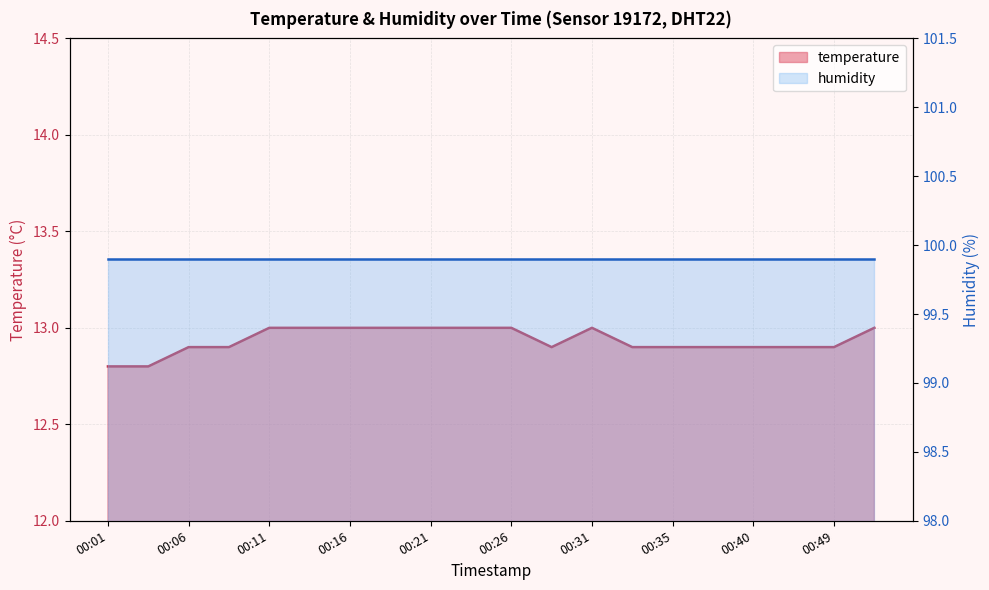

Reading left to right, transcribe all the data shown in this chart.

12.8	12.8	12.9	12.9	13.0	13.0	13.0	13.0	13.0	13.0	13.0	12.9	13.0	12.9	12.9	12.9	12.9	12.9	12.9	13.0